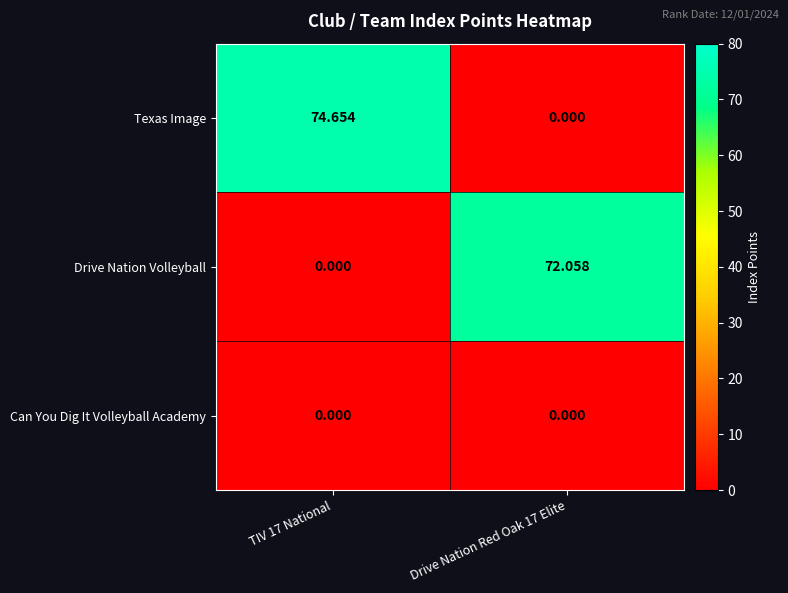

Which series has the largest total across all categories?

Texas Image